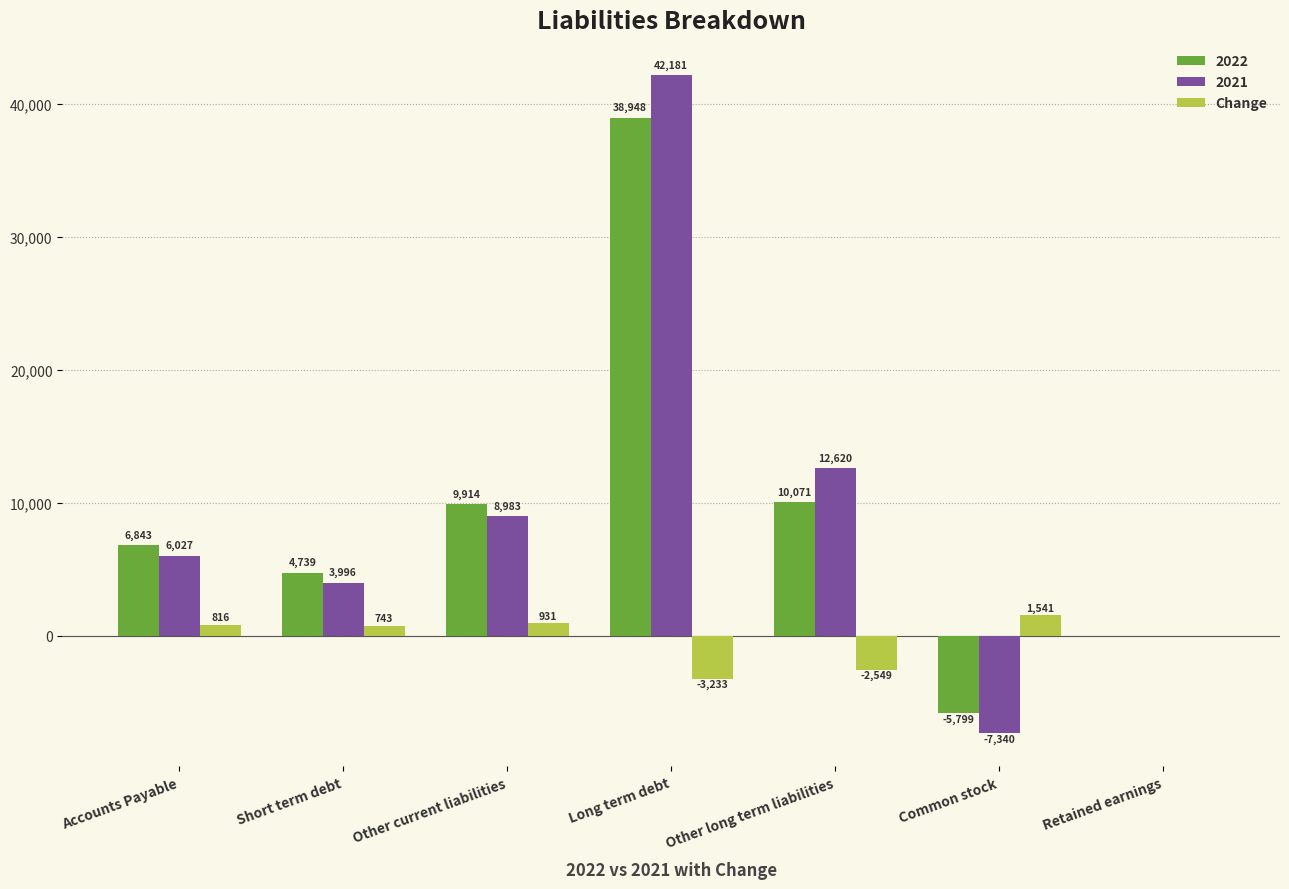

Between Long term debt and Retained earnings, which series saw the biggest shift?

2021